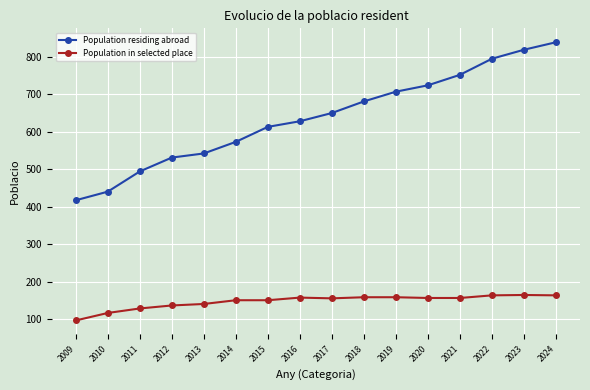

At how many categories does at least one series exceed 423?

15